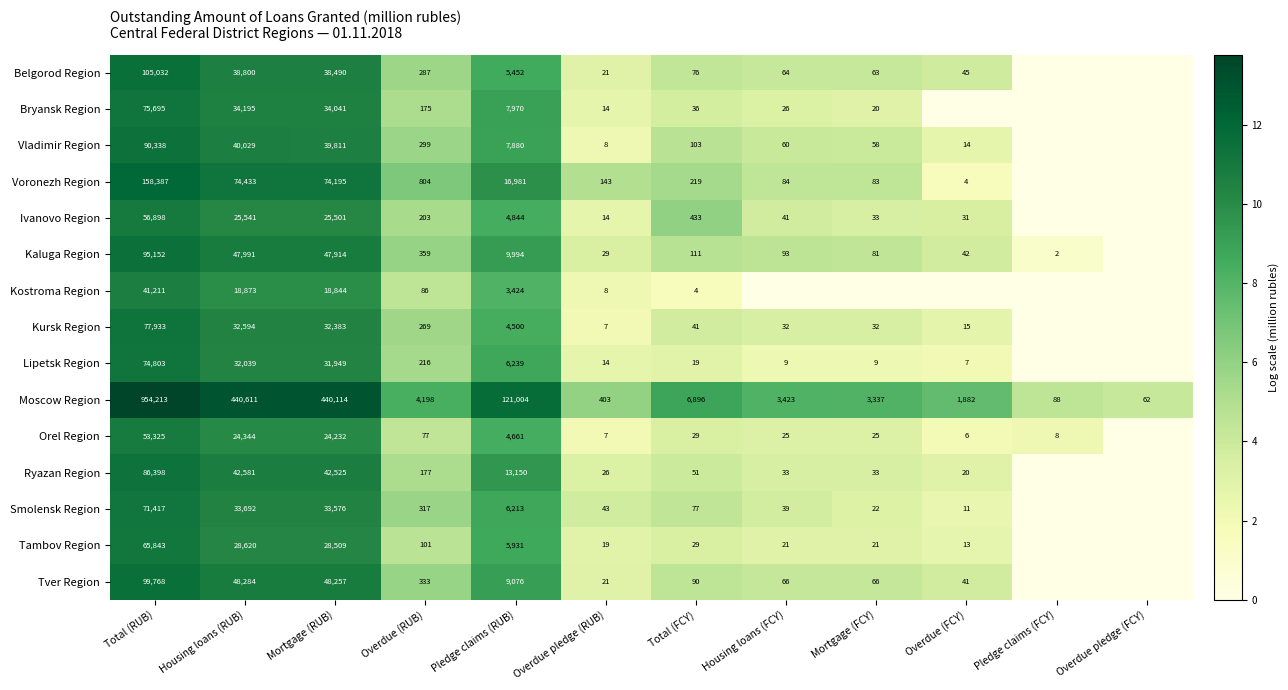

What is the difference between the Orel Region values at Overdue (FCY) and Housing loans (RUB)?

24338